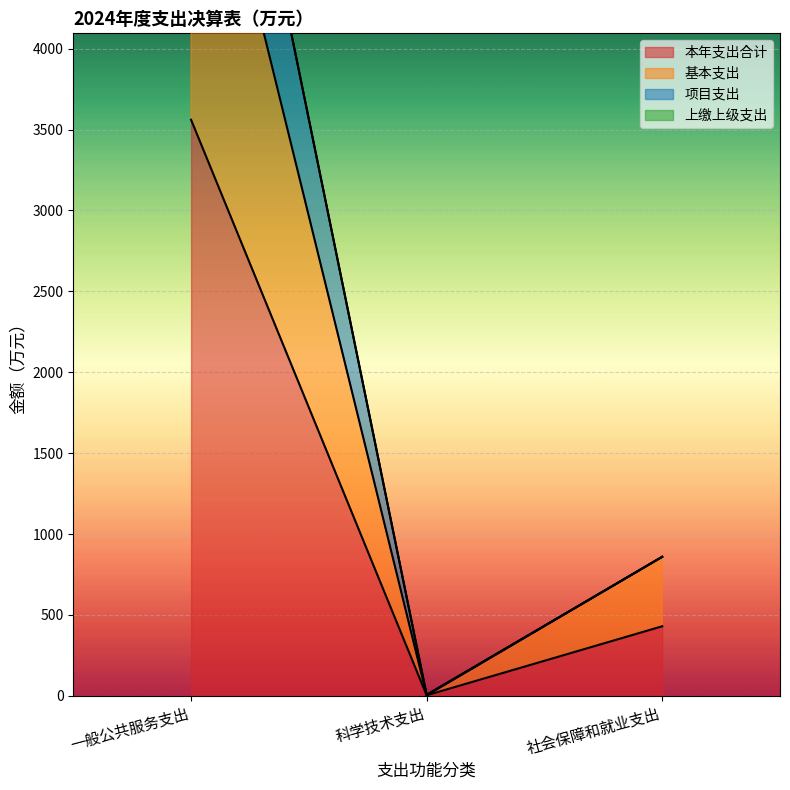

The 基本支出 series shows 0.9 at 科学技术支出. True or false?

False